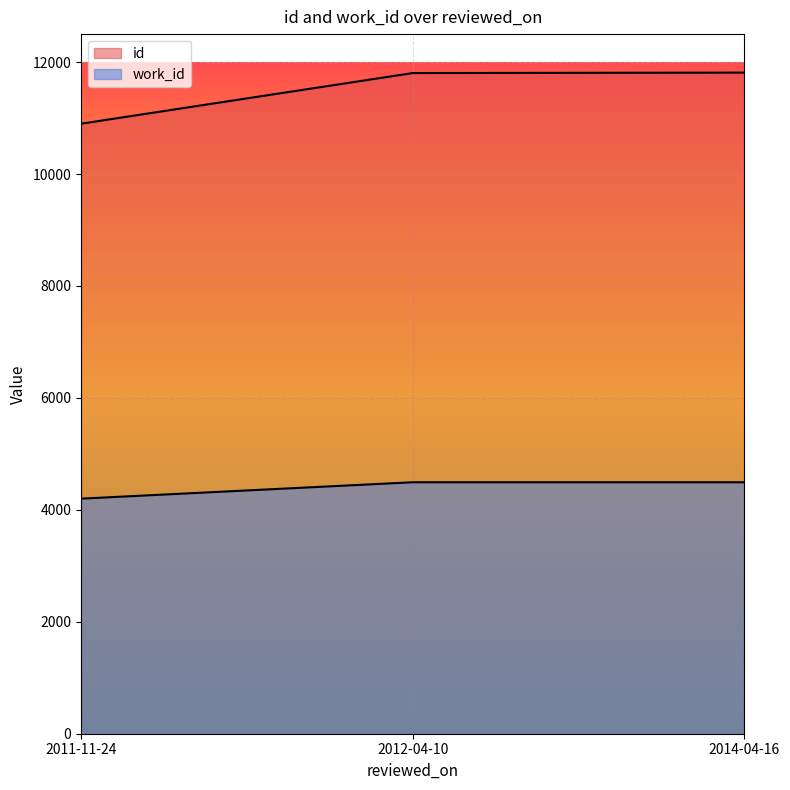

At how many categories does at least one series exceed 11374?

2